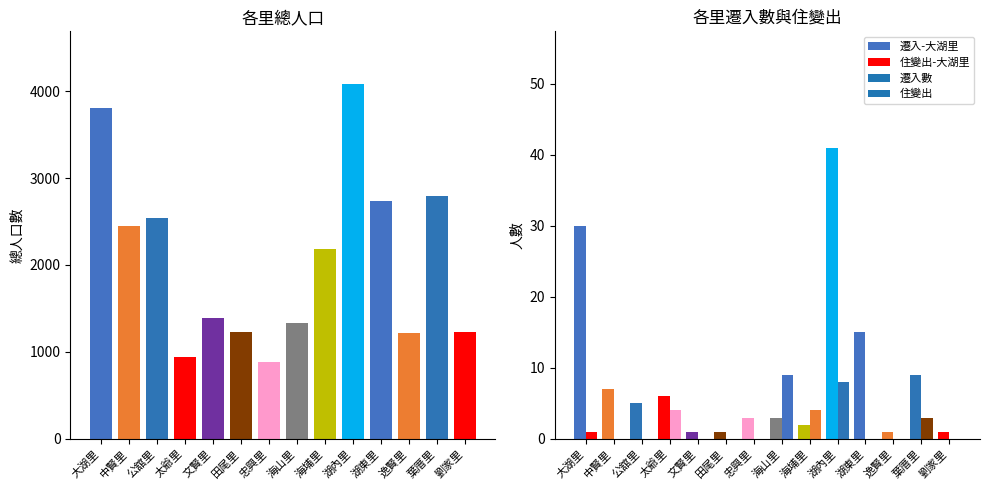

The 遷入數 series shows 0 at 劉家里. True or false?

False